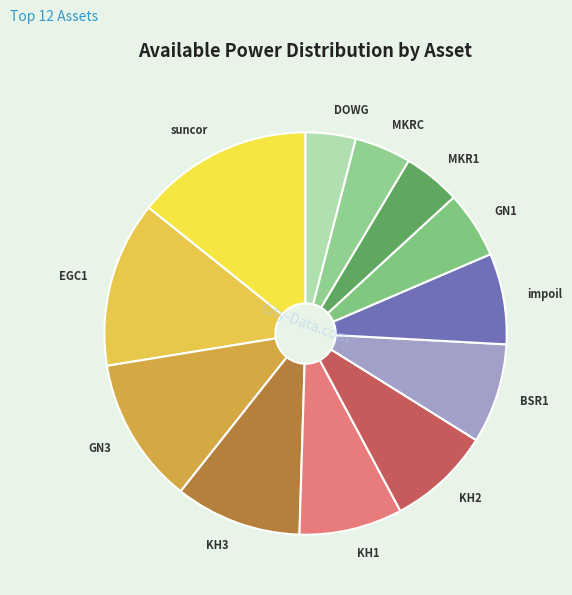

What is the smallest slice in the pie chart?

DOWG